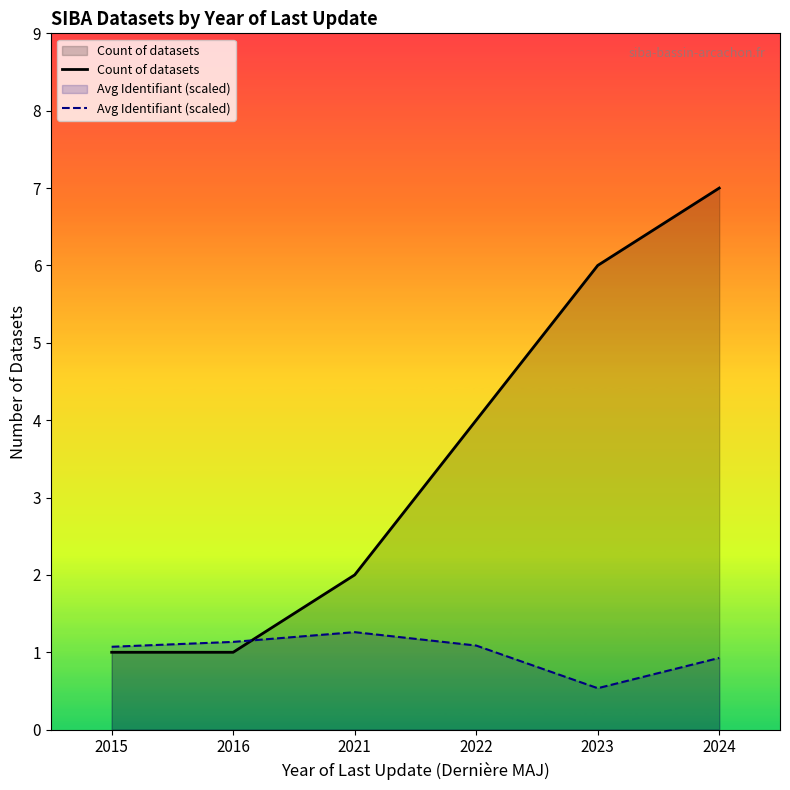

What are all the series names shown in the legend?

Count of datasets, Avg Identifiant (scaled)